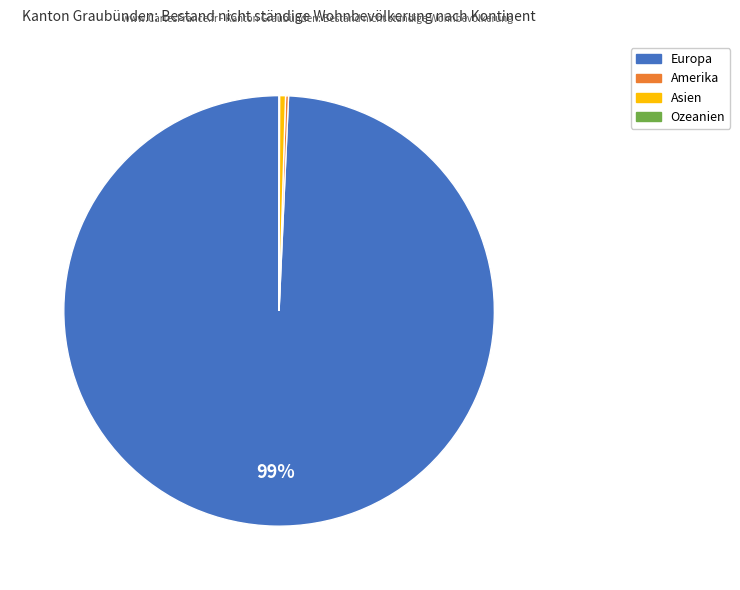

Does any single category account for the majority?

Yes